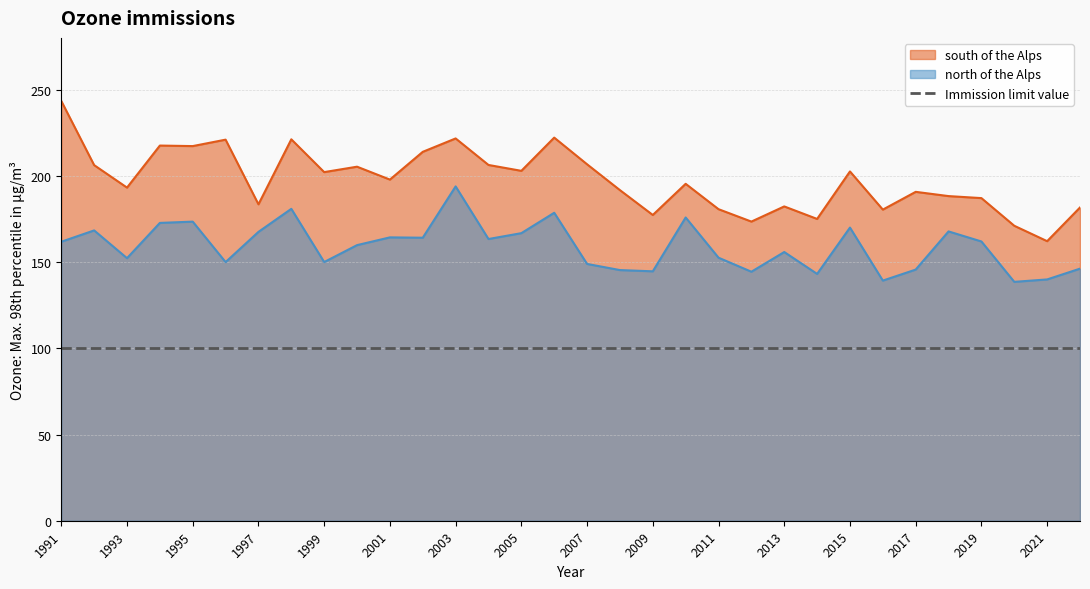

What are all the series names shown in the legend?

south of the Alps, north of the Alps, Immission limit value